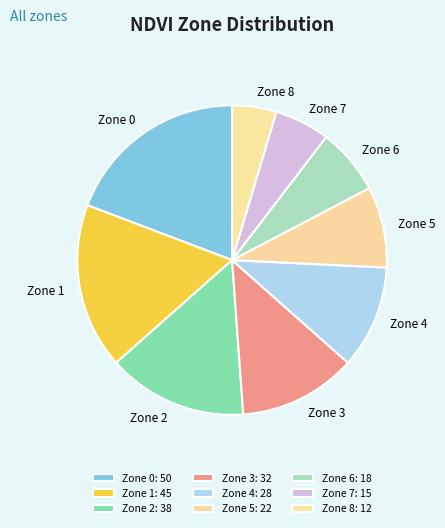

Does any single category account for the majority?

No